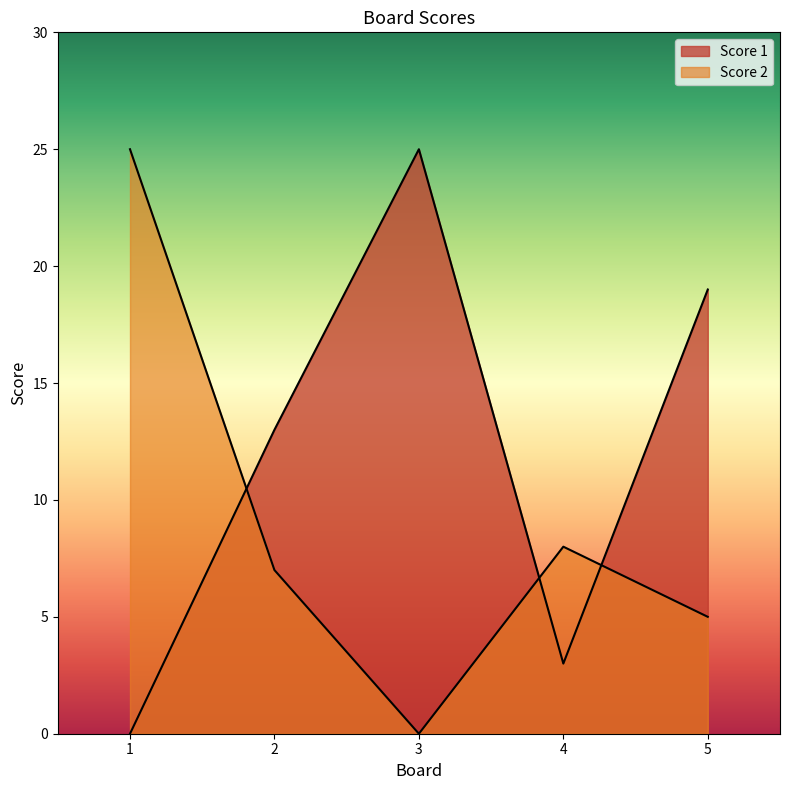

What is the value of the Score 2 point at the 1st from the left?

25